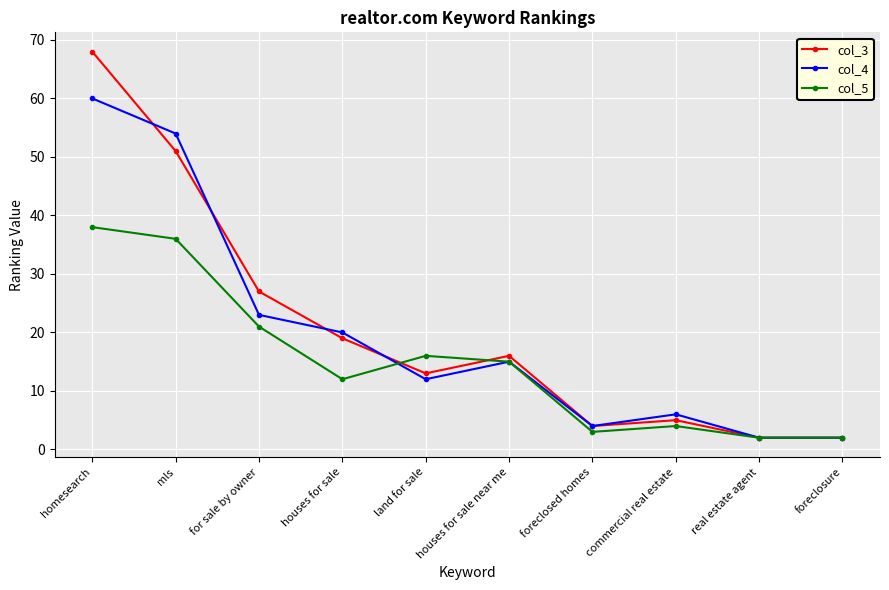

Where is the first local minimum for col_3?

land for sale